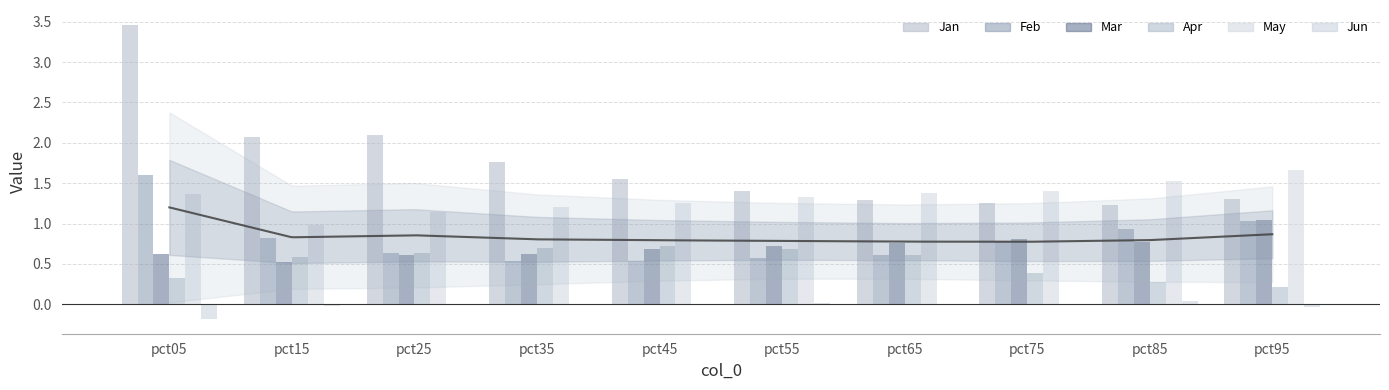

How many values in Jun are above zero?

6